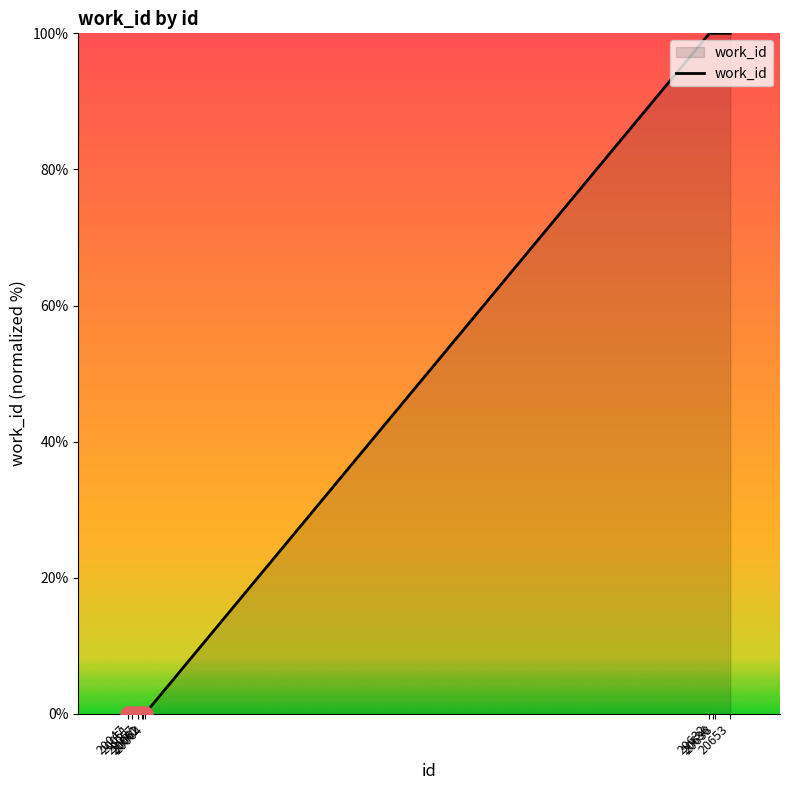

What is the change in value from 20051 to 20636?

+100